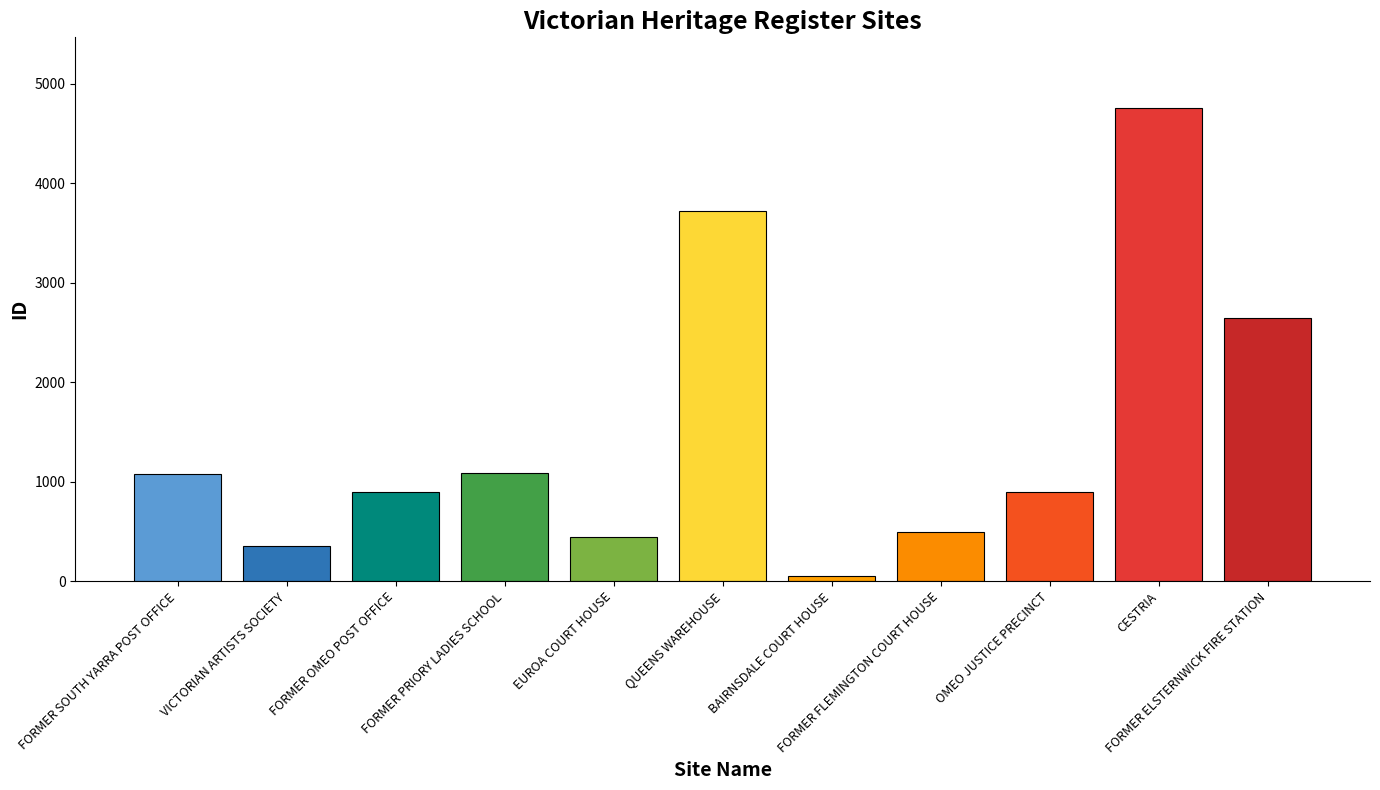

What is the greatest value displayed?

4755